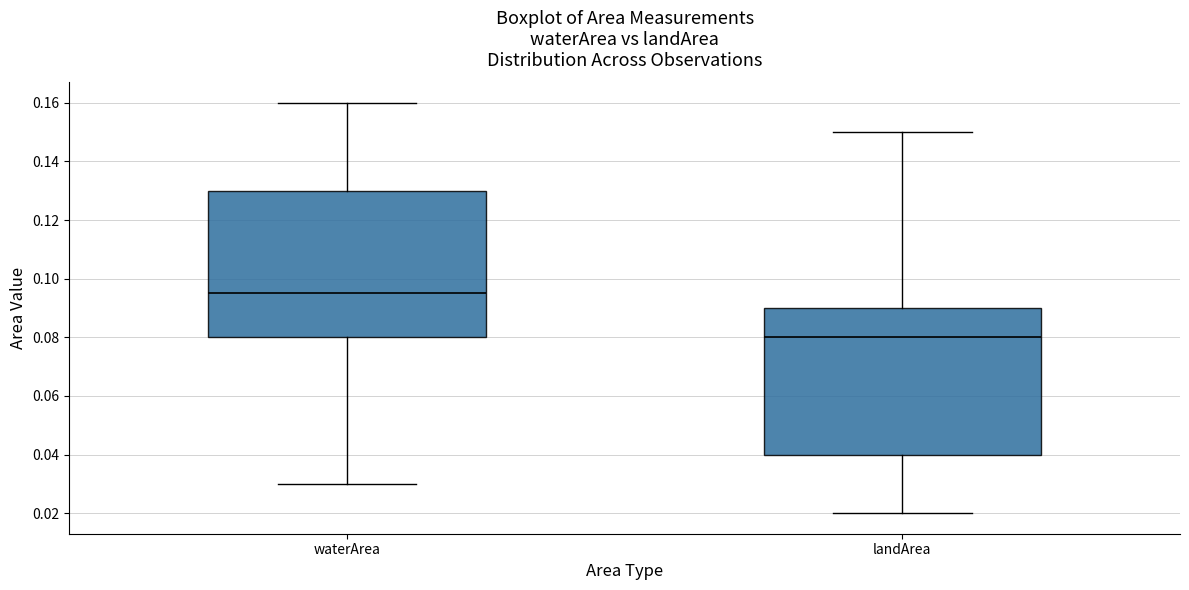

Reading left to right, transcribe this box plot: for each box, give where its median line is, the range the box spans, and where its two whiskers end, as read against the y-axis. The values are not printed on the chart, so give them approximately, as read against the axis.

waterArea: median 0.096, box 0.080 to 0.130, whiskers 0.030 to 0.160
landArea: median 0.080, box 0.040 to 0.090, whiskers 0.020 to 0.150